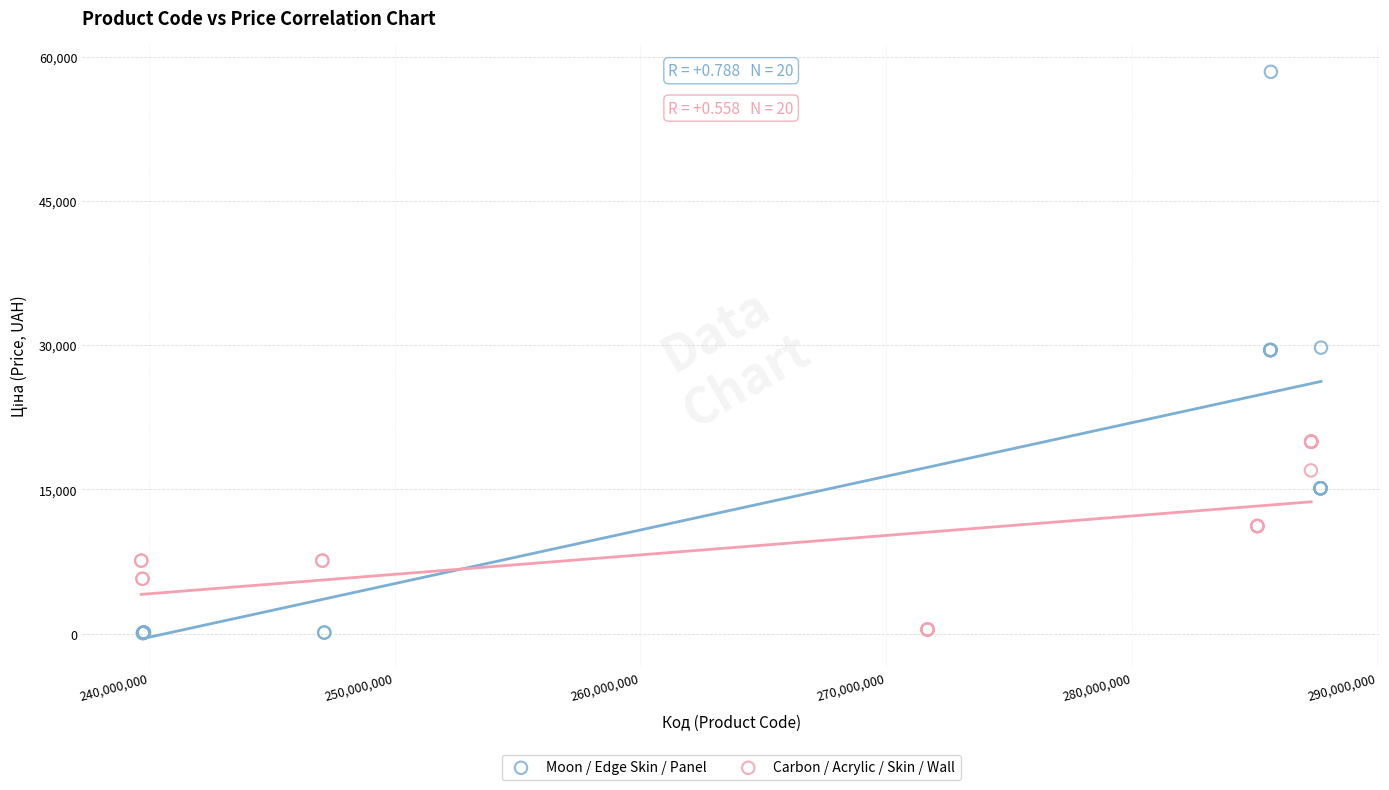

Which series contains the highest Y value?

Moon / Edge Skin / Panel